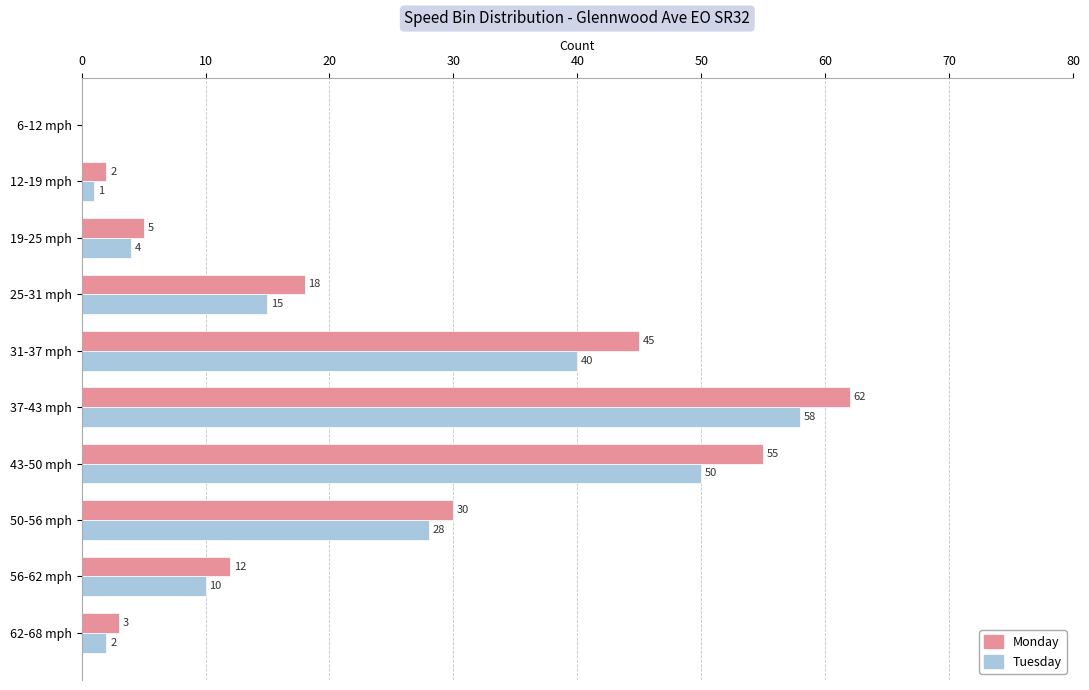

Read the Tuesday value at 56-62 mph.

10